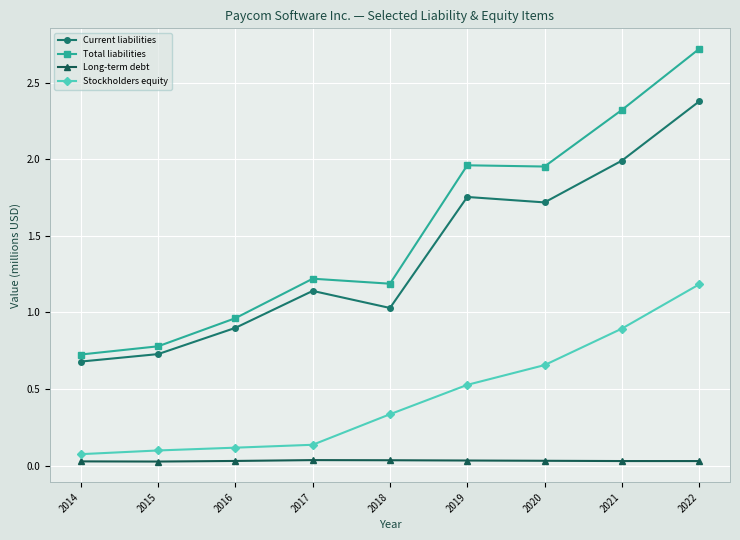

The Stockholders equity series shows 0.7 at 2020. True or false?

True